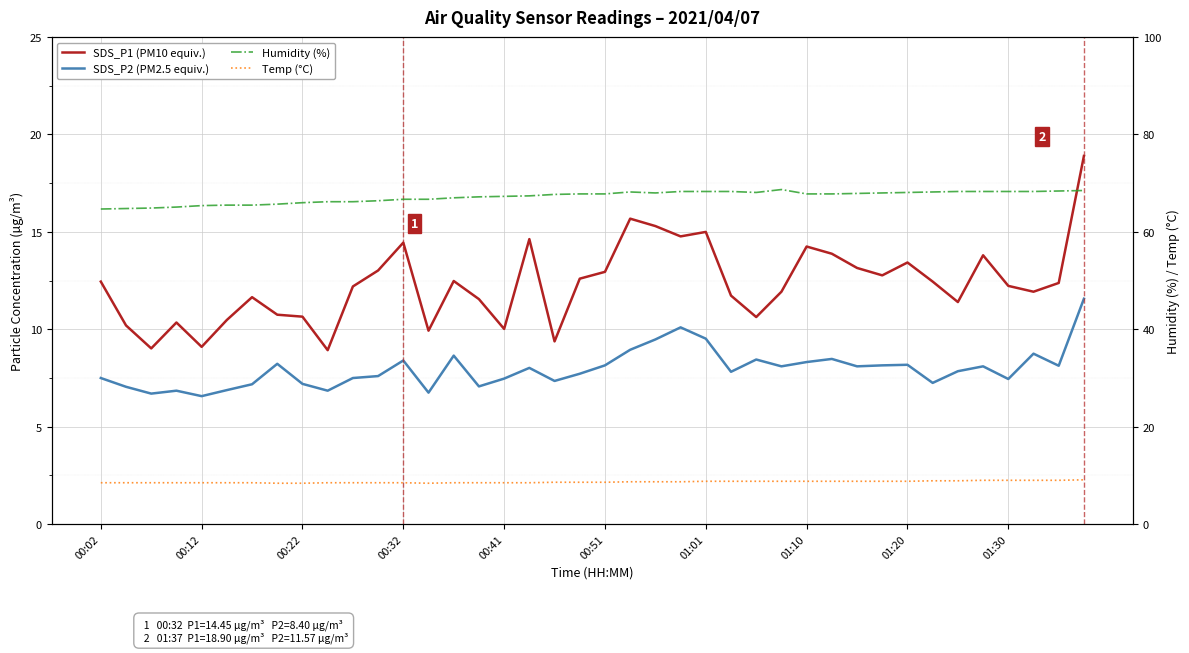

True or false: Temp (°C) and SDS_P1 (PM10 equiv.) cross at least once.

False